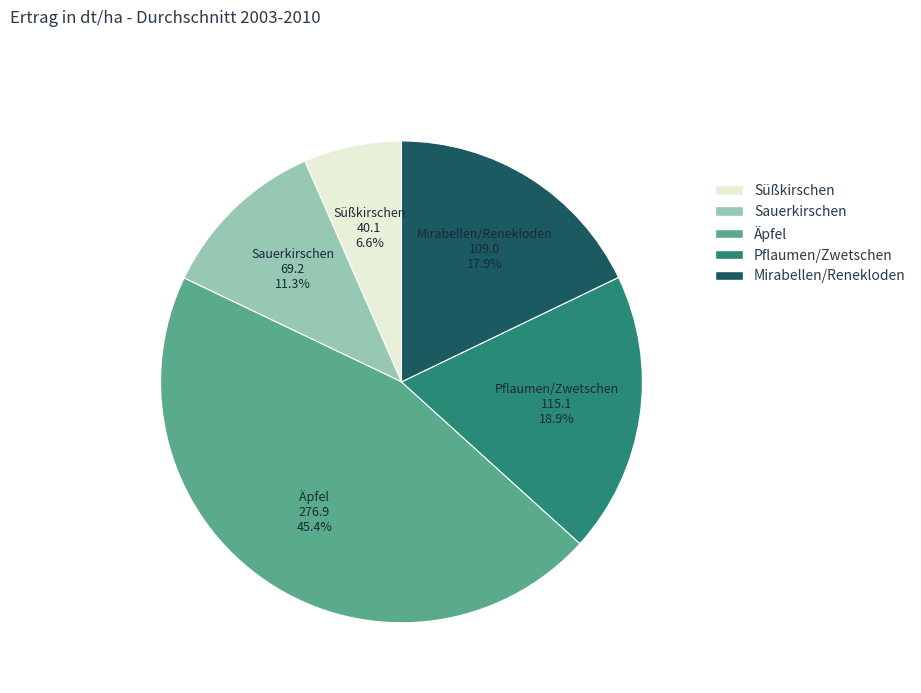

Do Pflaumen/Zwetschen and Mirabellen/Renekloden together represent more than half of the pie?

No